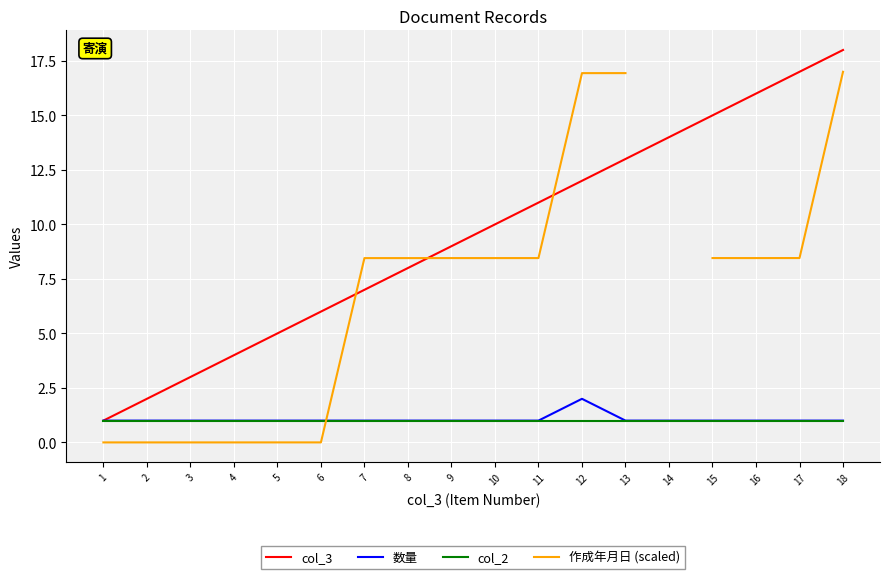

The value of col_3 at 9 is 5. True or false?

False